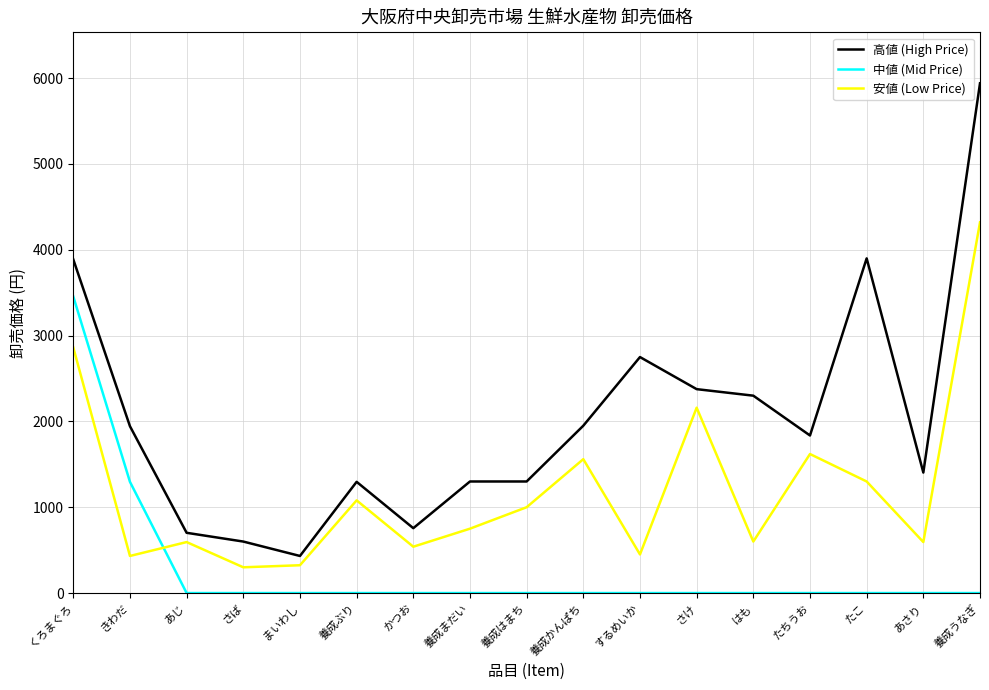

Rank the series at たちうお from lowest to highest value.

中値 (Mid Price), 安値 (Low Price), 高値 (High Price)